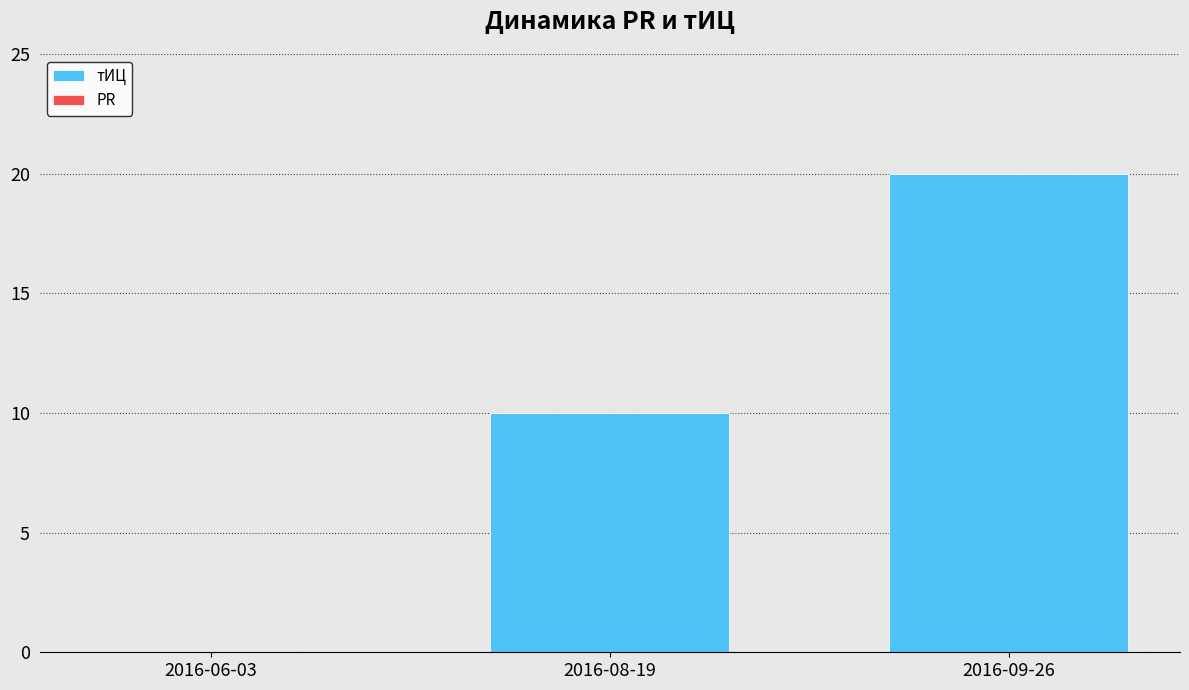

At which category does the chart reach its peak across all series?

2016-09-26